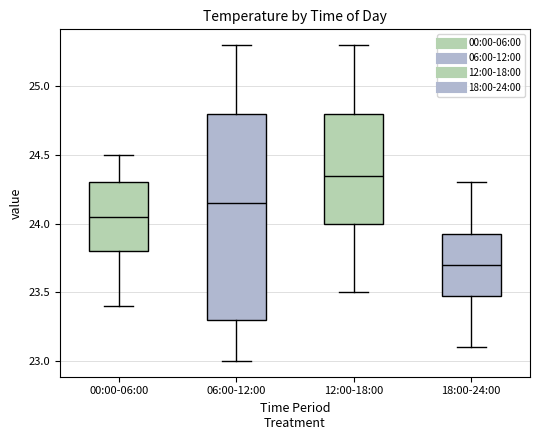

Where does the lower whisker of the box for 06:00-12:00 end on the y-axis? The values are not printed on the chart, so give them approximately, as read against the axis.

23.00